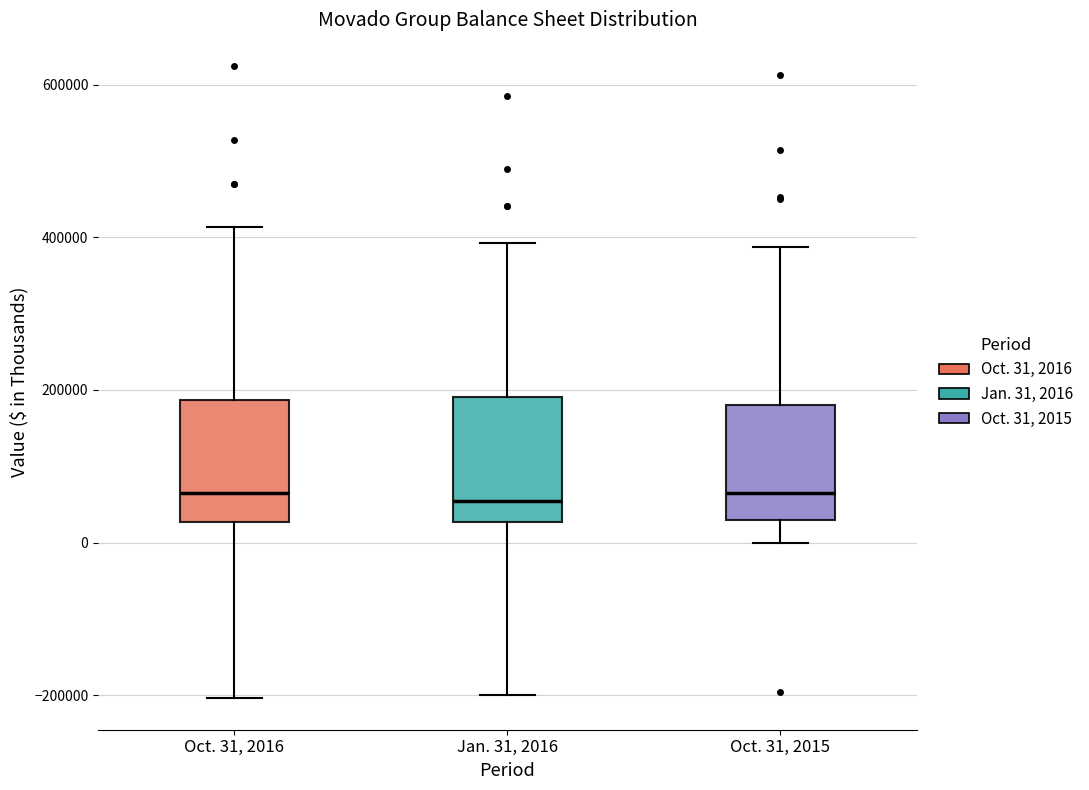

Where does the lower whisker of the box for Oct. 31, 2016 end on the y-axis? The values are not printed on the chart, so give them approximately, as read against the axis.

-200000